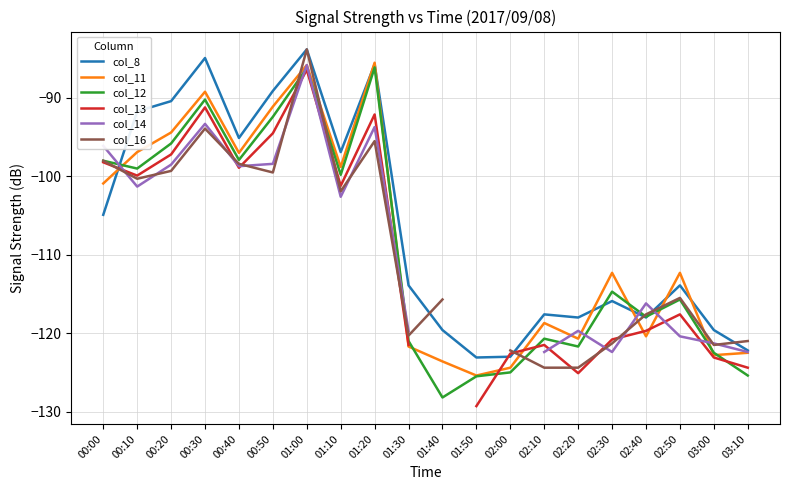

True or false: col_14 has more than 2 points higher than both neighbors.

True